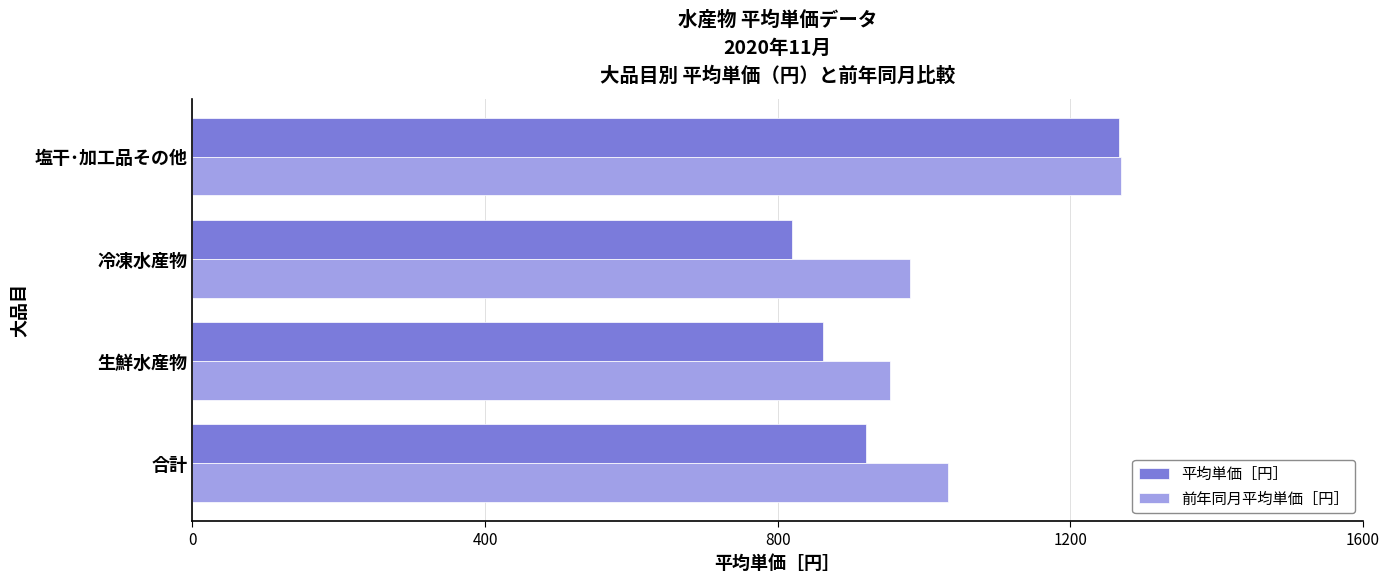

How many distinct data groups are displayed?

2